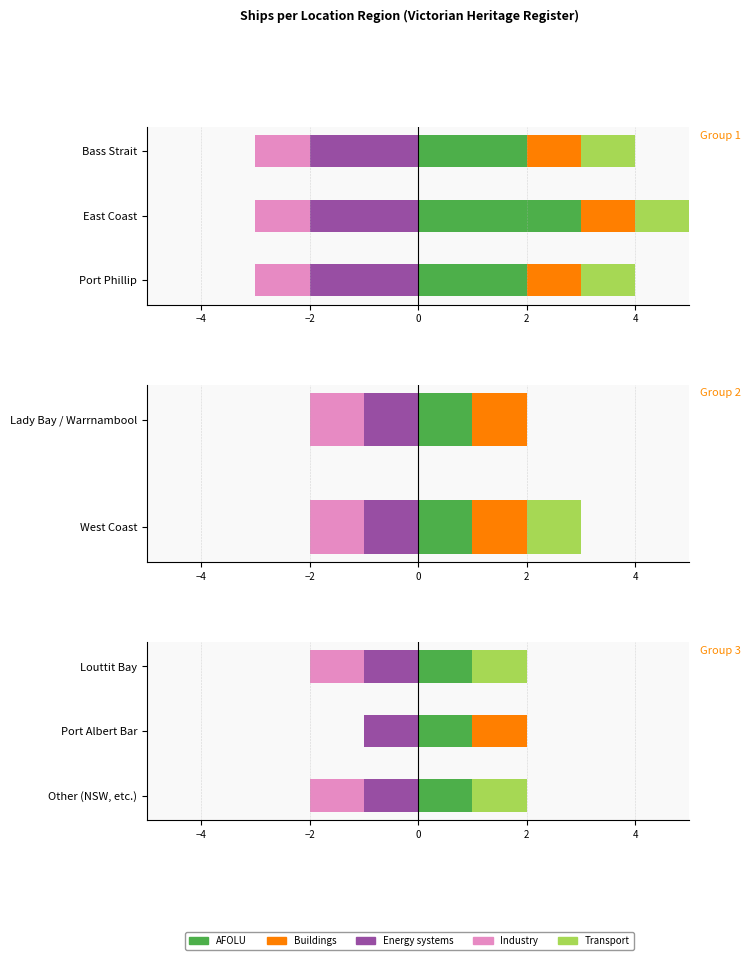

How many bars are there in each group?

5